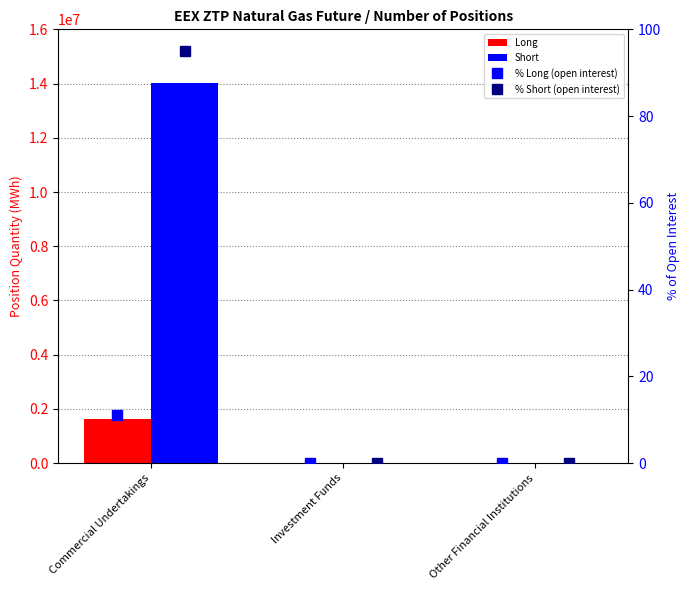

How many groups of bars are there?

3